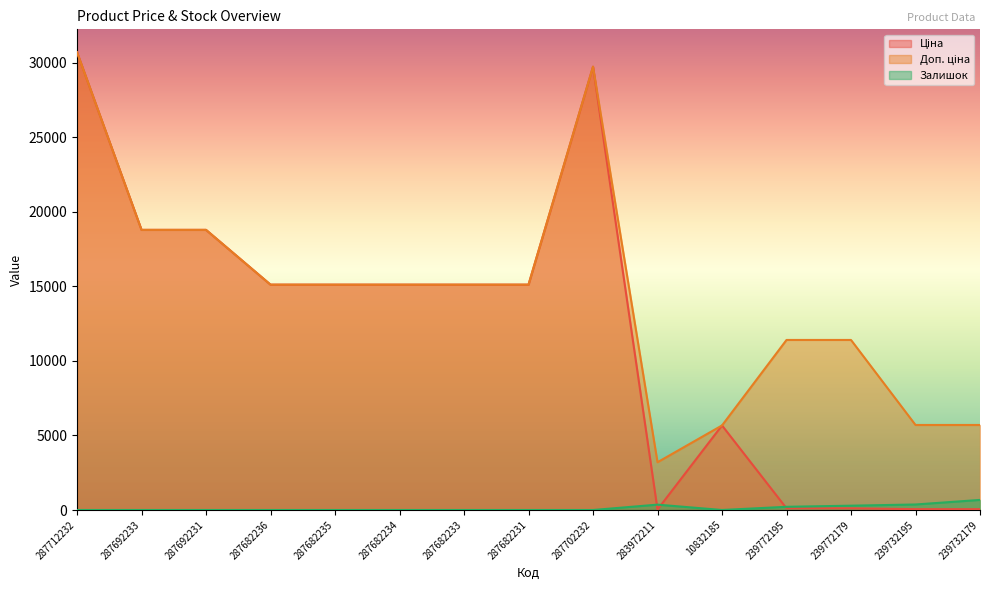

What is the average value of the Залишок series?

127.5